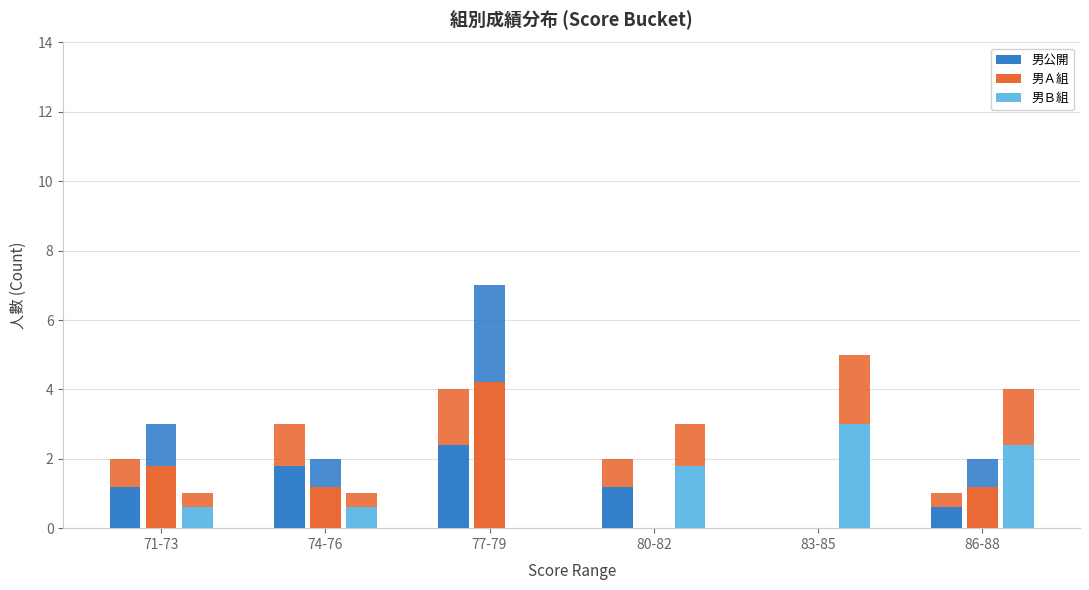

Is it true that 男公開 equals 0.8 at 71-73?

False